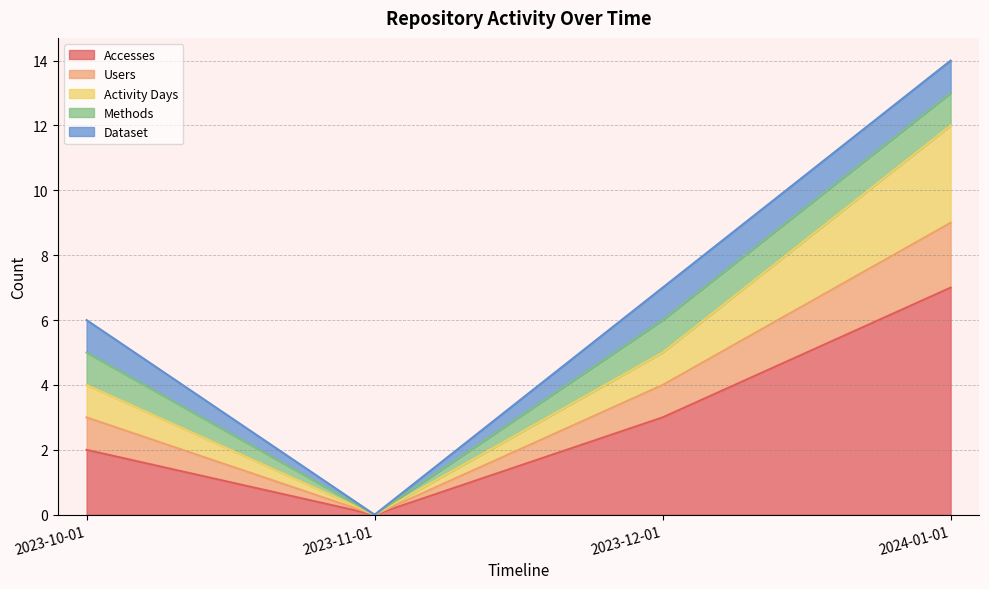

How many lines are shown in the chart?

5